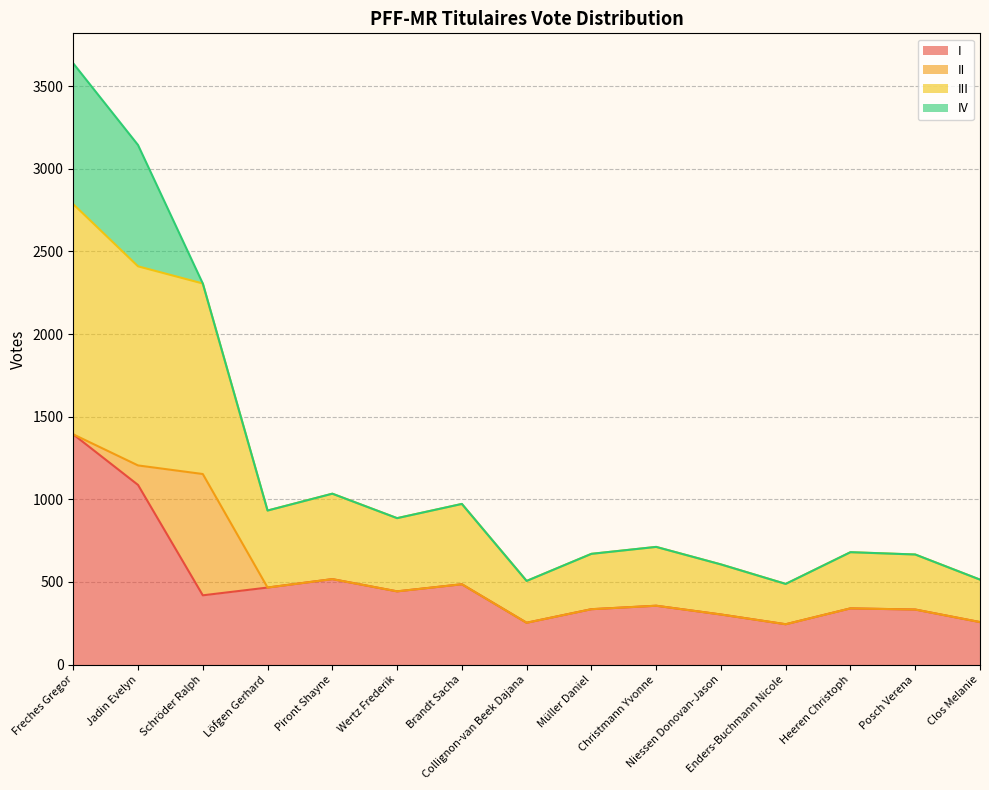

Between Clos Melanie and Müller Daniel, which is larger?

Müller Daniel